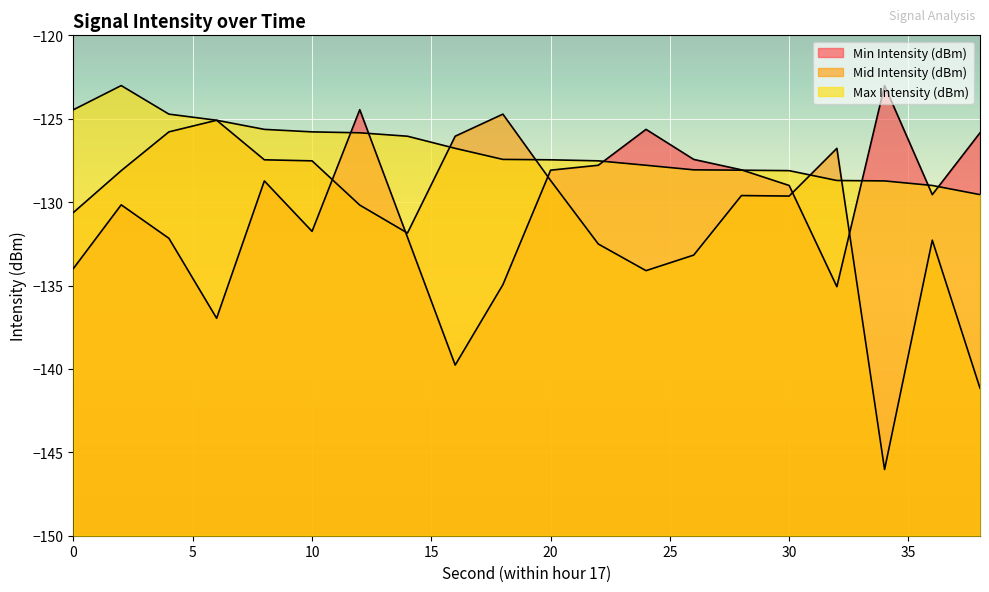

The value of Mid Intensity (dBm) at 4 is -36.9. True or false?

False